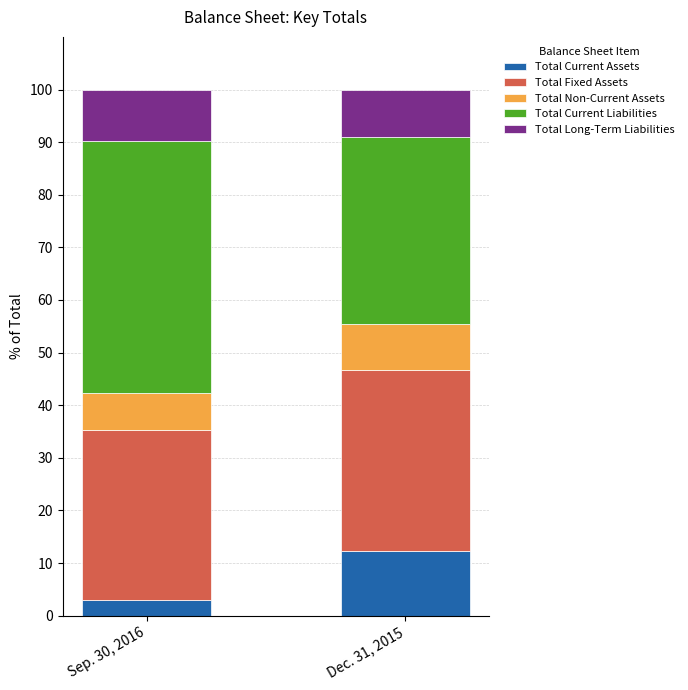

At which label does Total Current Assets reach its peak?

Dec. 31, 2015